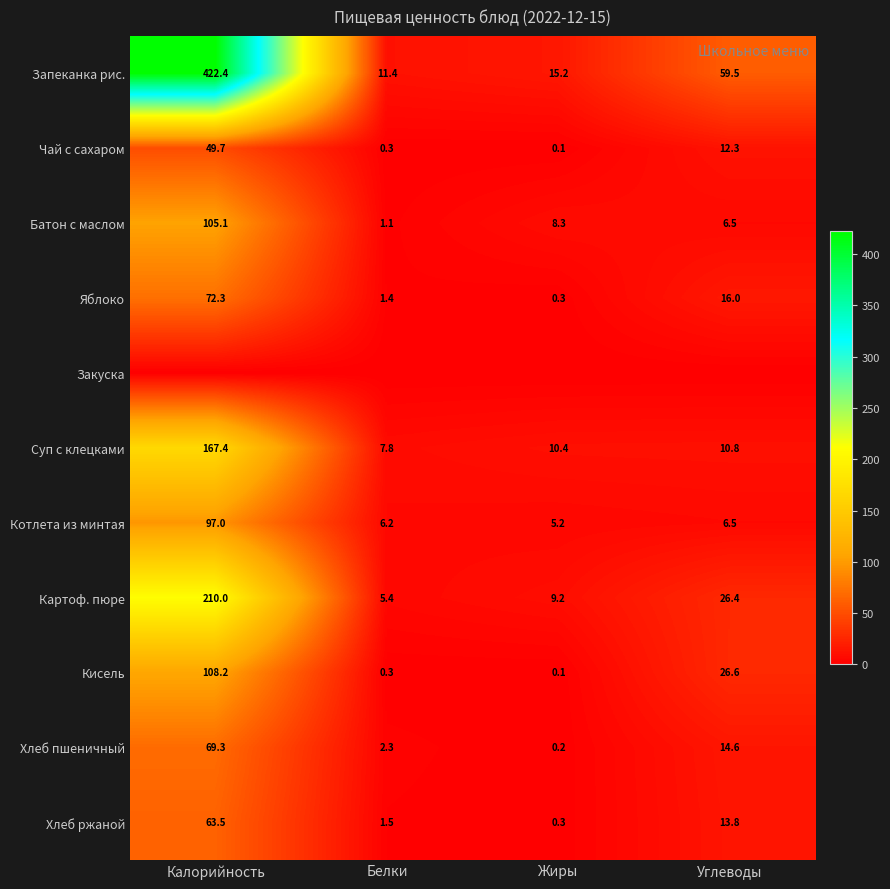

At which label does Хлеб пшеничный first exceed 14?

Калорийность